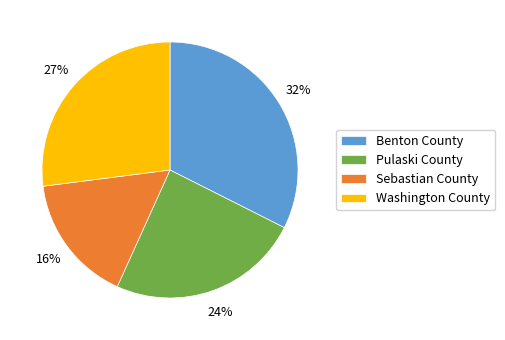

What is the ratio of the value at Pulaski County to the value at Benton County?

0.8